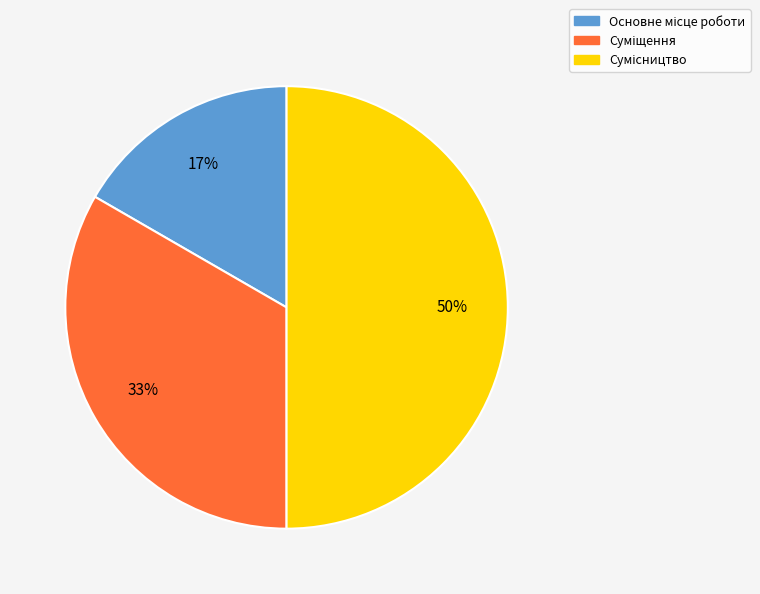

To the nearest percent, what is the difference between the largest and smallest slice percentages?

33%